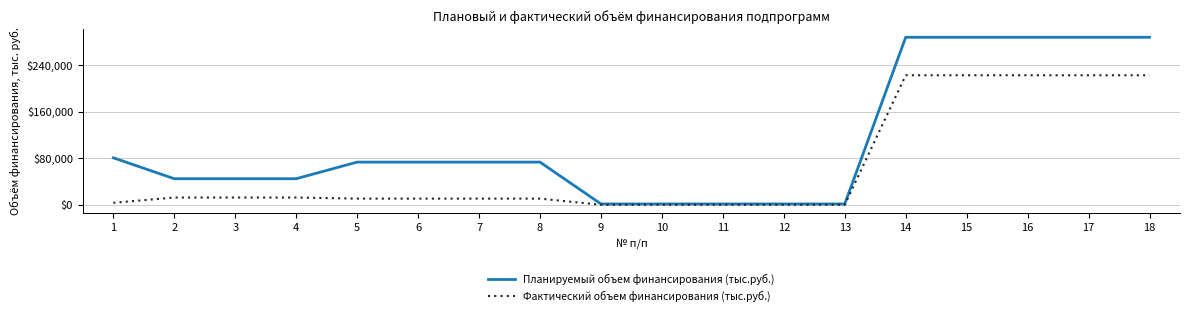

What is the average value of the Фактический объем финансирования (тыс.руб.) series?

66447.5